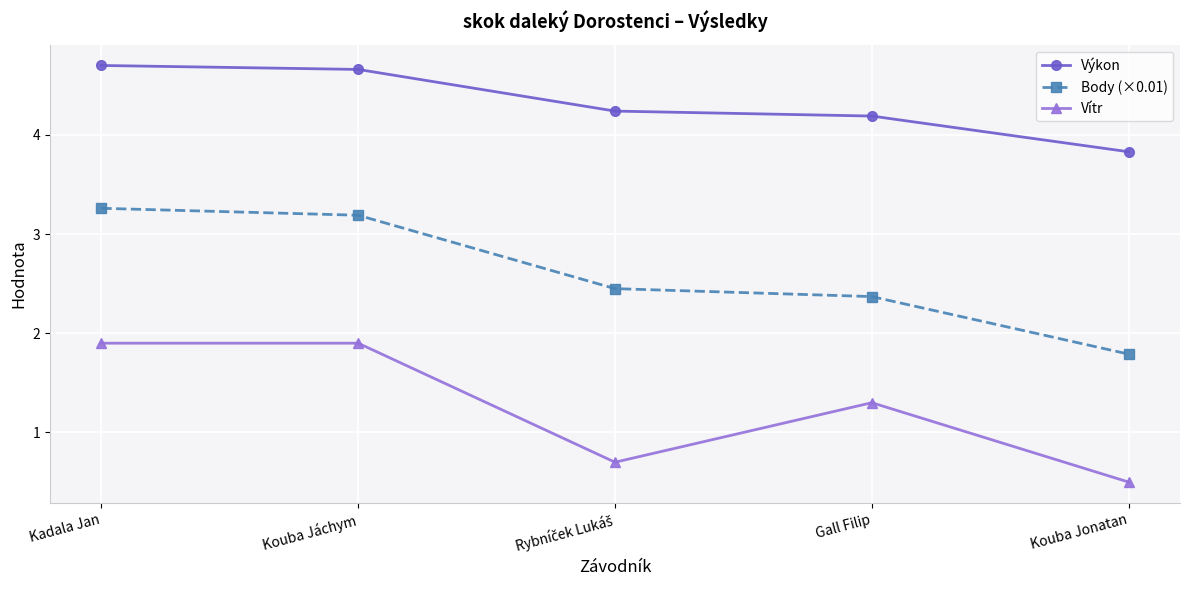

Is it true that Body (×0.01) equals 3.5 at Gall Filip?

False